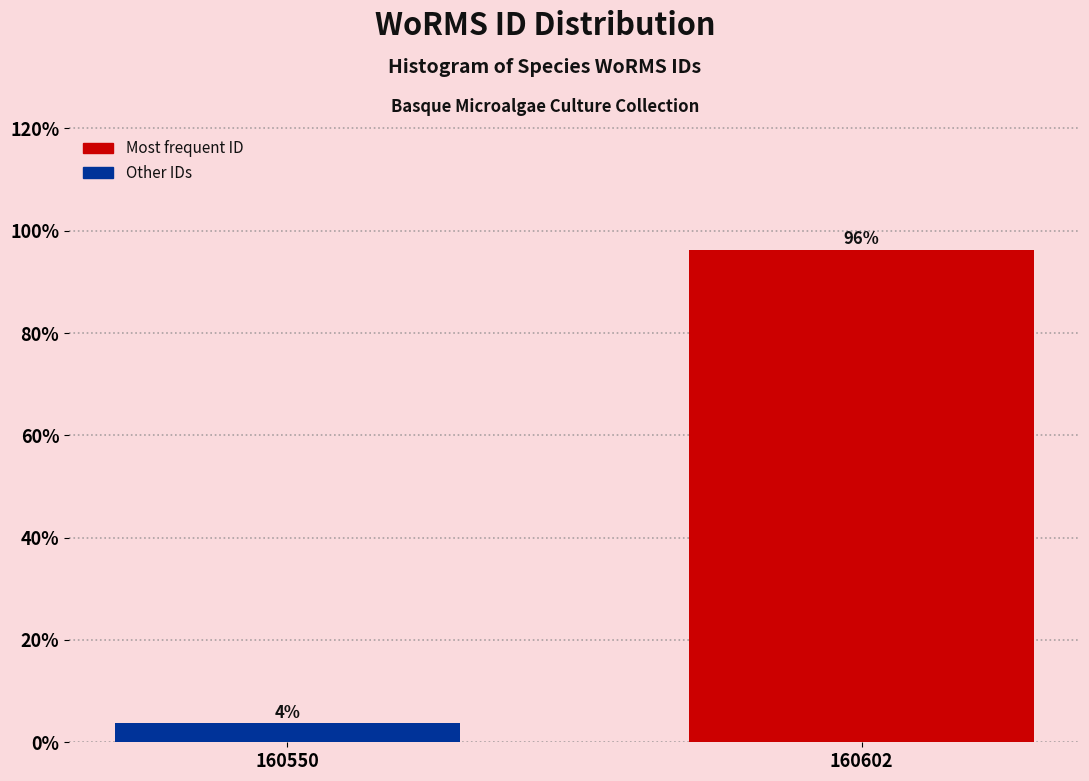

What value does the data have at 160550?

3.7